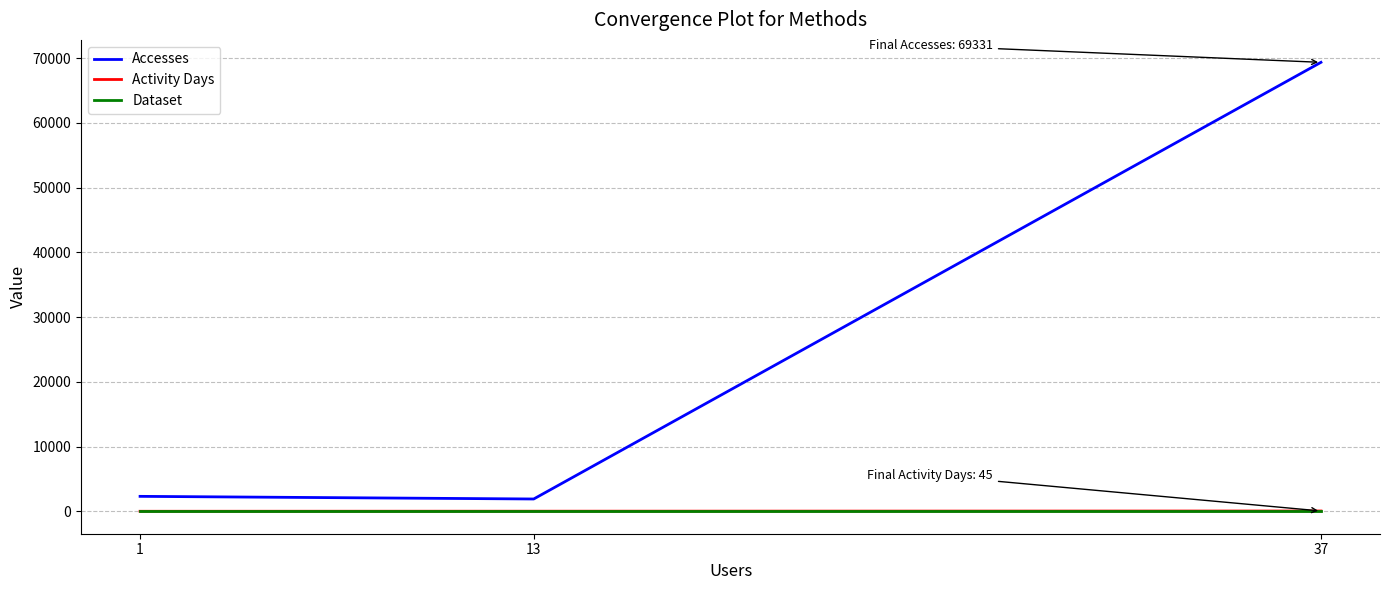

At which label does Dataset reach its peak?

37